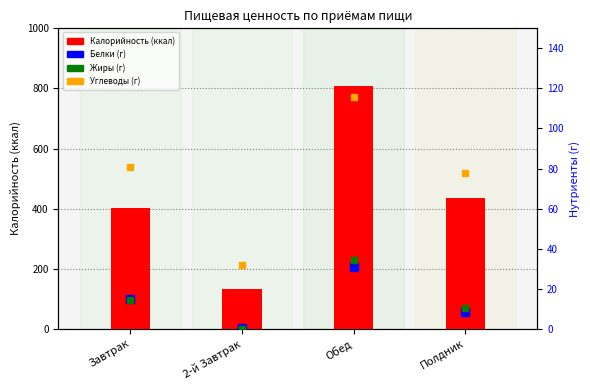

Which series contains the highest Y value?

Калорийность